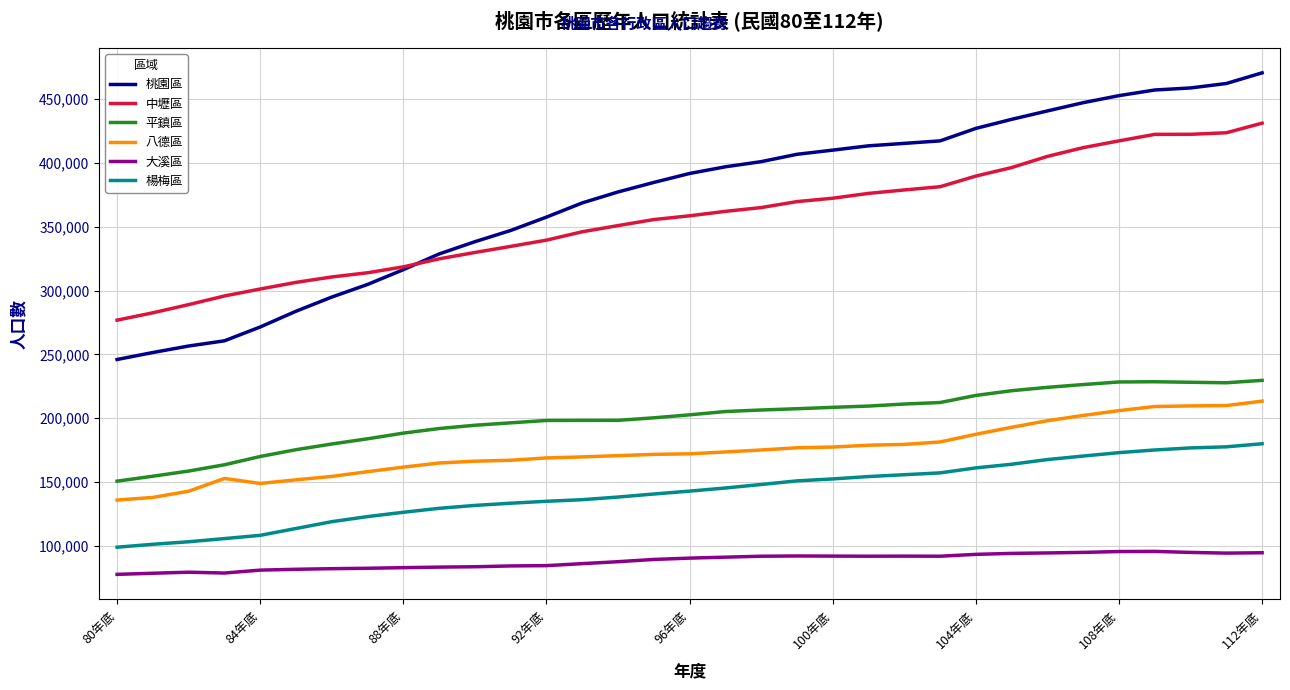

True or false: 中壢區 and 平鎮區 intersect in this chart.

False